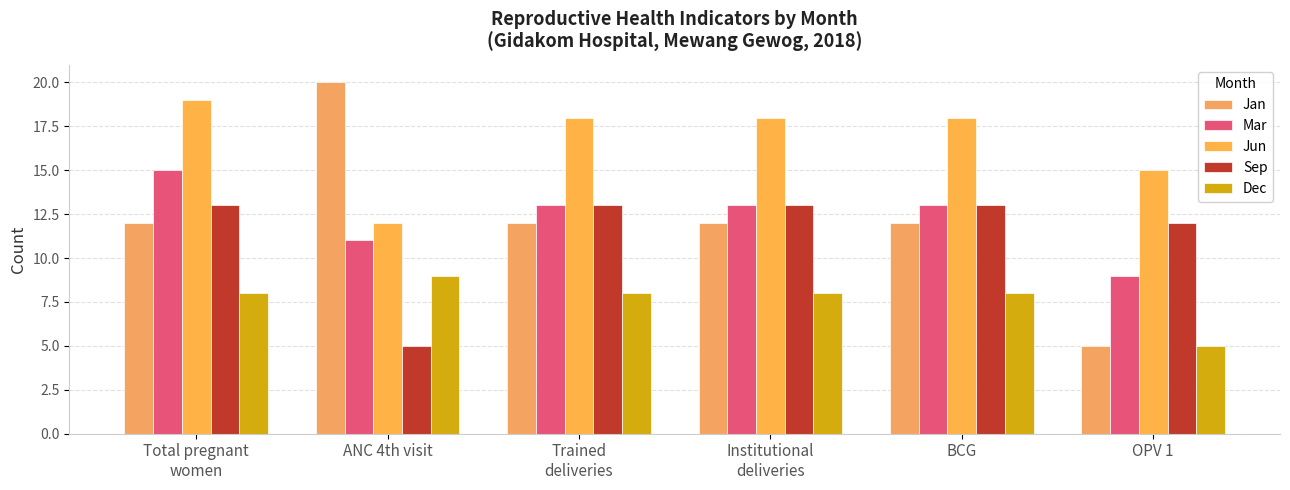

The value of Jun at OPV 1 is 20. True or false?

False